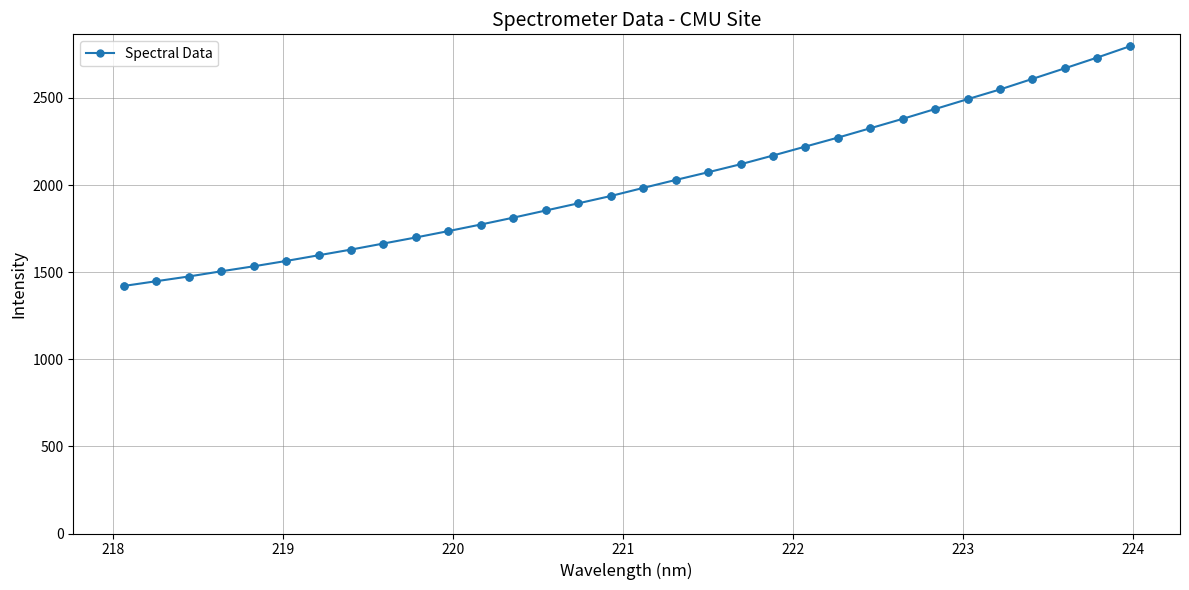

What is the average value?

2012.4